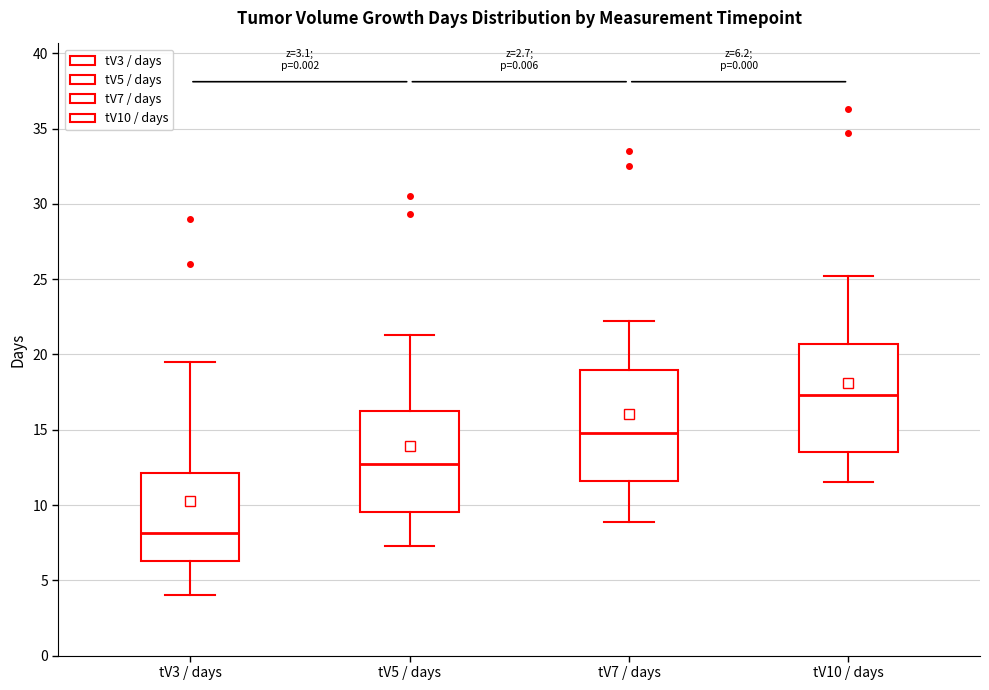

Which box's median line is the lowest?

tV3 / days